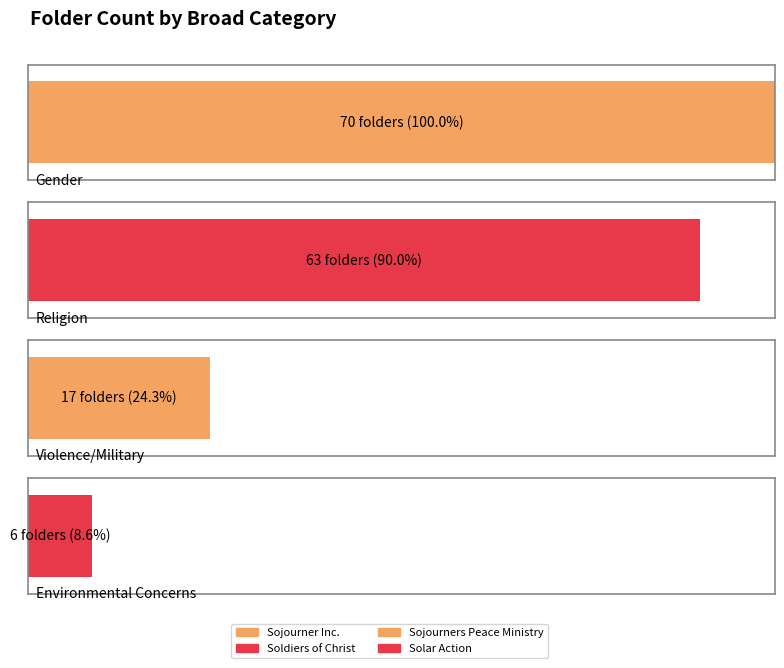

The value at Gender is 26. True or false?

False